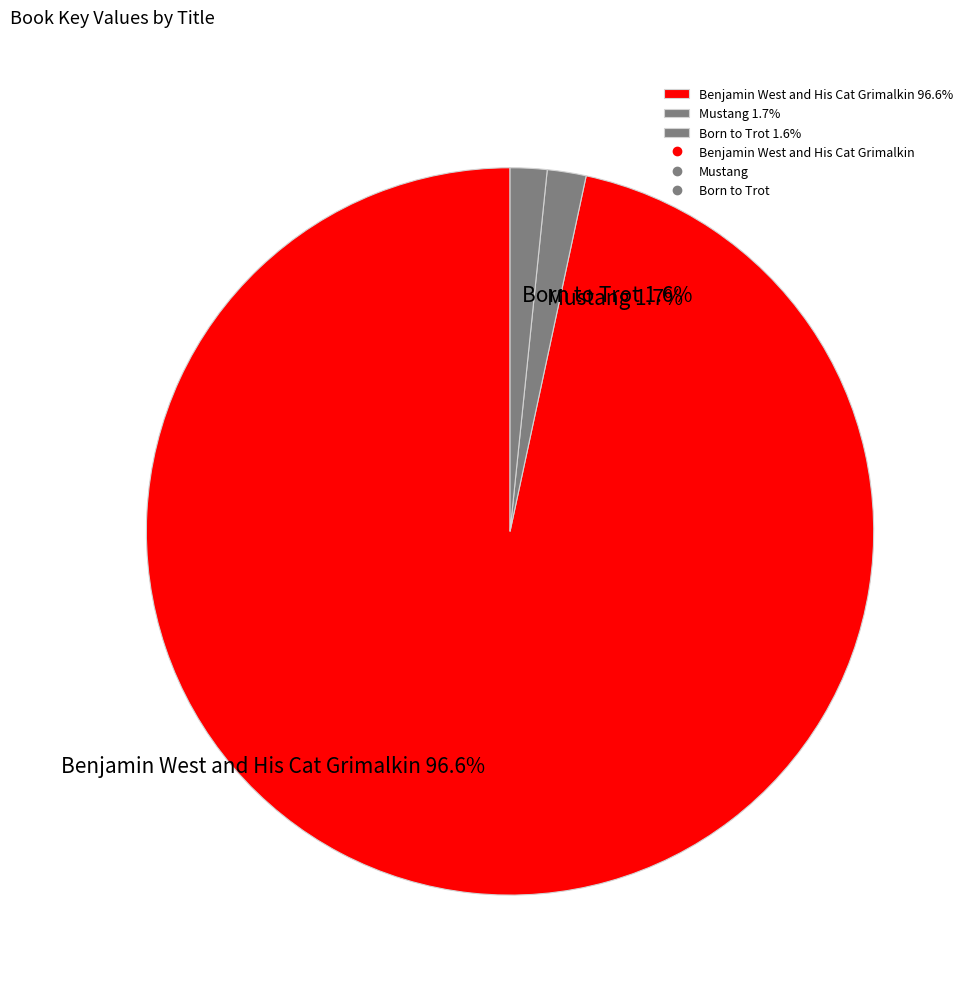

To the nearest percent, what is the average slice percentage?

33%